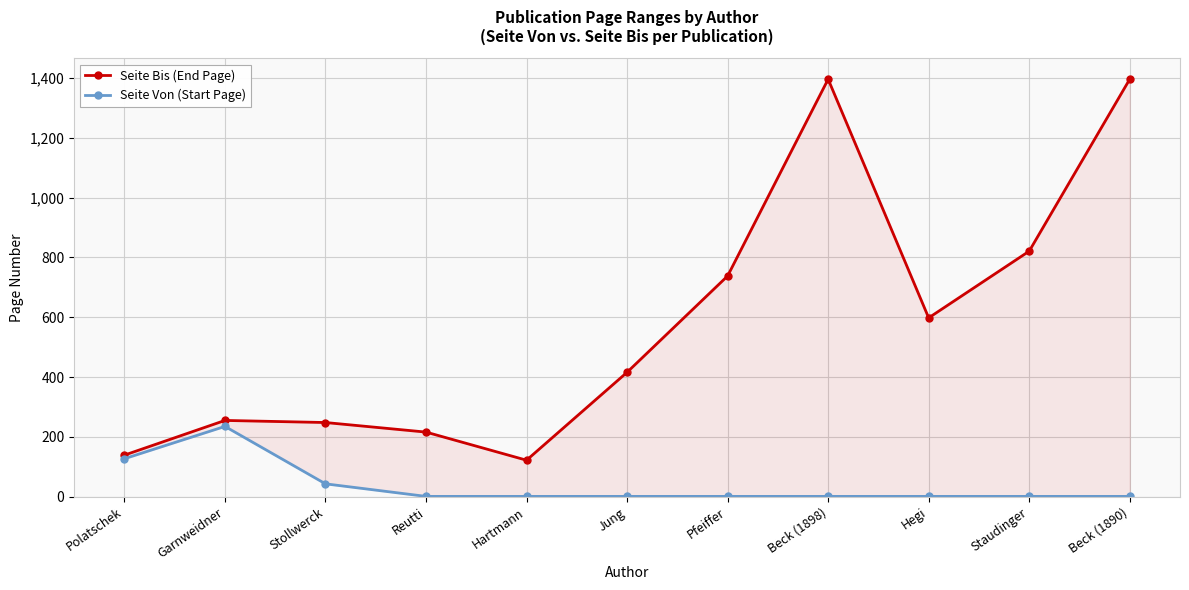

How many interior local peaks does the Seite Von (Start Page) series have?

1